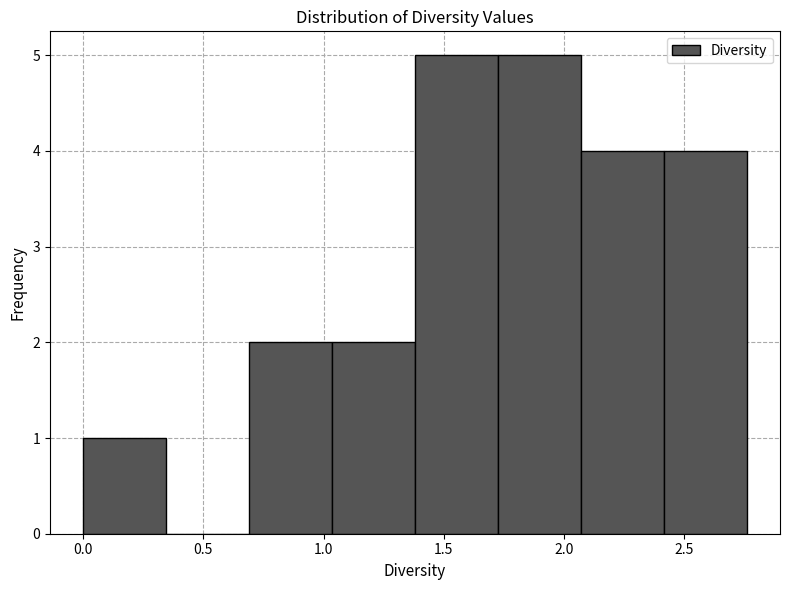

Reading left to right, transcribe this chart: for each bar, give the range it covers on the x-axis and its height. Neither the bar edges nor the heights are printed on the chart, so give them approximately, as read against the axes.

0.000 to 0.345: 1
0.345 to 0.690: 0
0.690 to 1.035: 2
1.035 to 1.380: 2
1.380 to 1.725: 5
1.725 to 2.070: 5
2.070 to 2.415: 4
2.415 to 2.760: 4